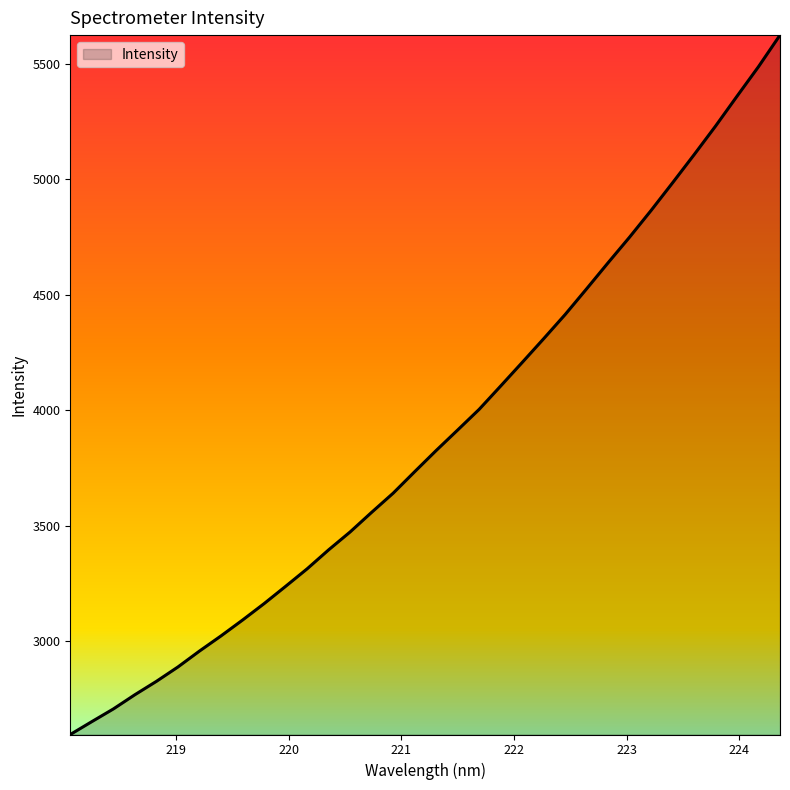

What is the minimum value shown in the chart?

2596.8